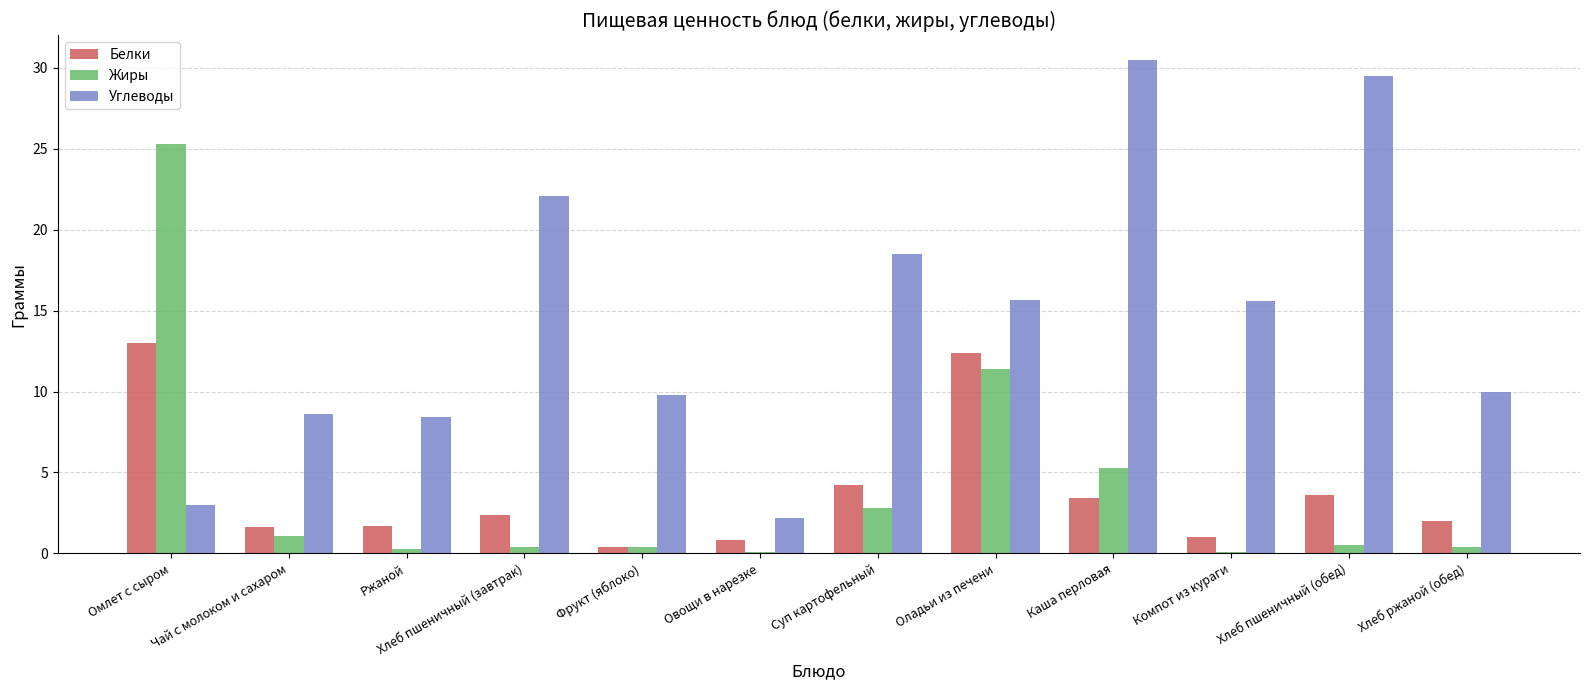

At which label is Белки closest to 6?

Суп картофельный